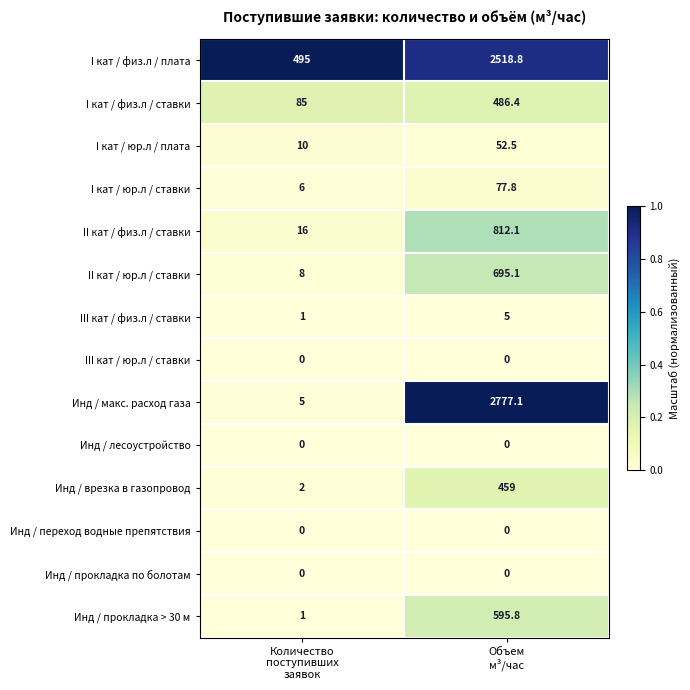

Which series has the largest total across all categories?

I кат / физ.л / плата